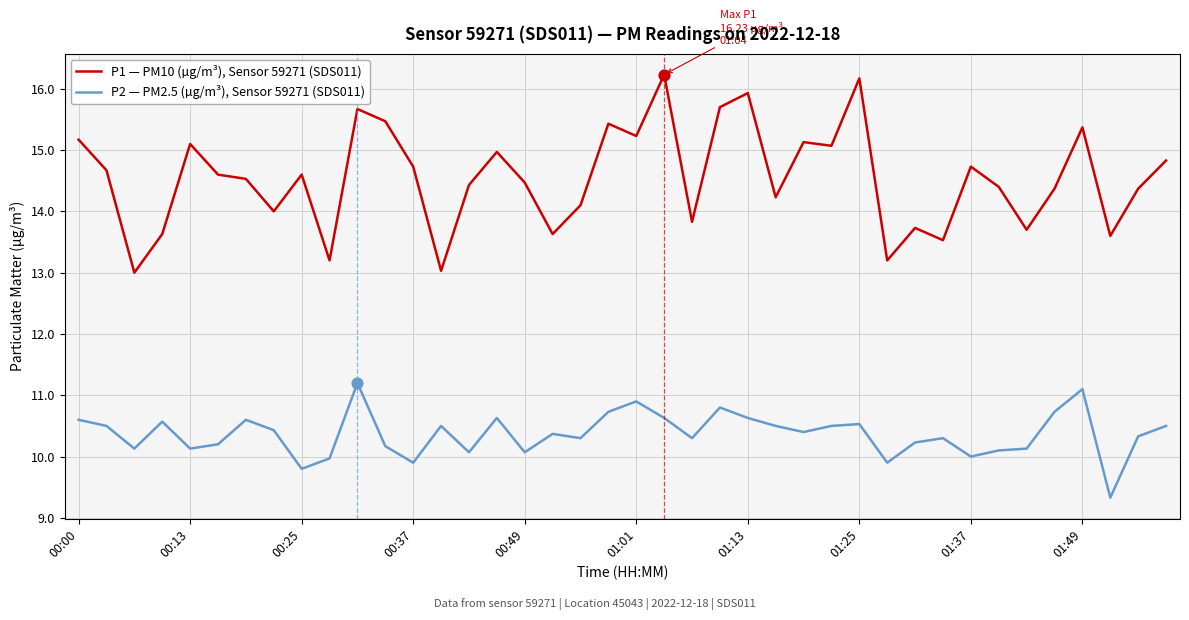

Which series has the largest total across all categories?

P1 — PM10 (µg/m³), Sensor 59271 (SDS011)